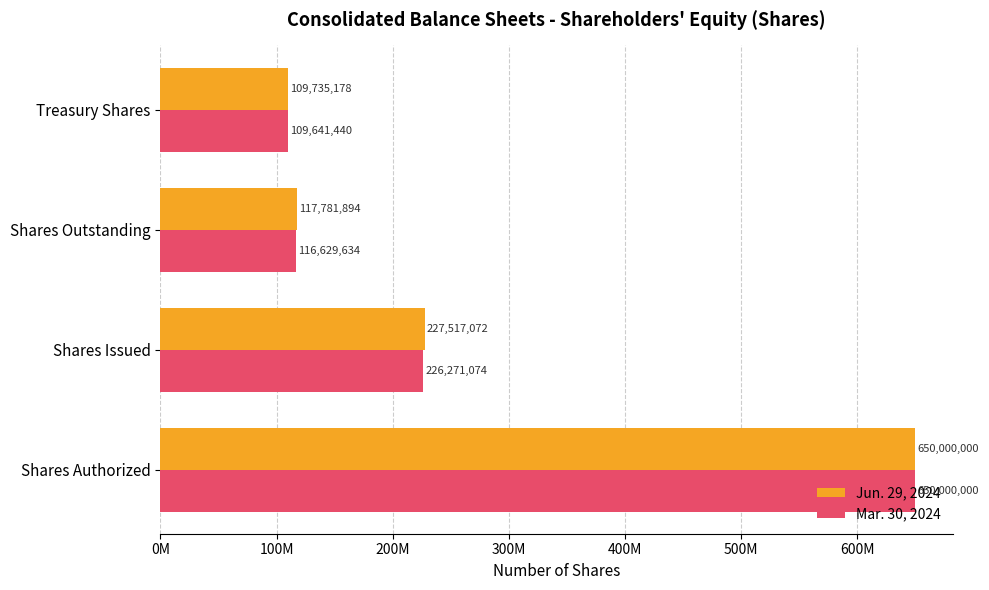

At which category is the sum across all series the highest?

Shares Authorized